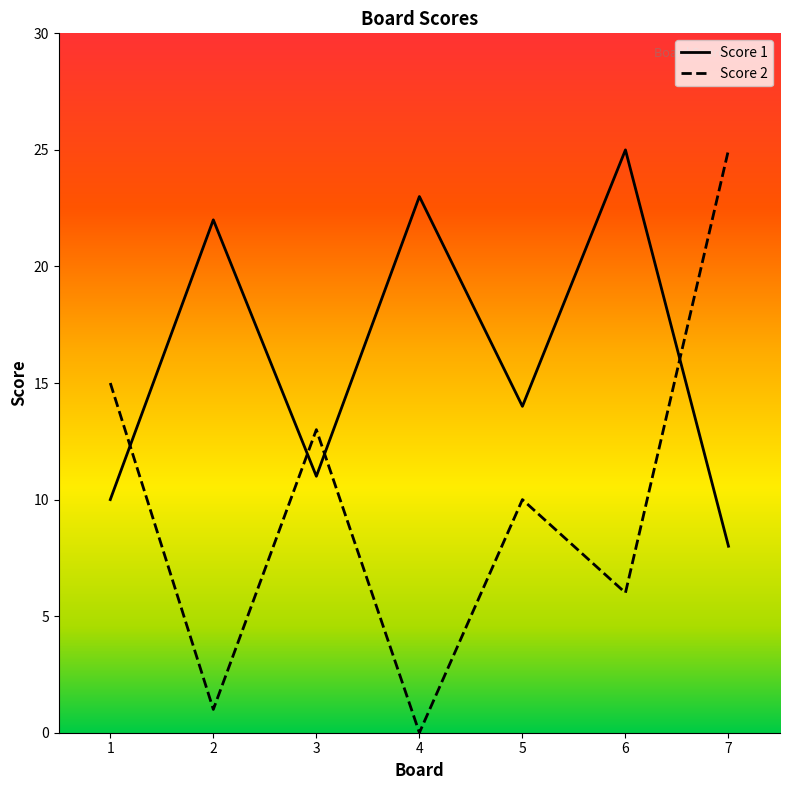

Where is the first local minimum for Score 1?

3